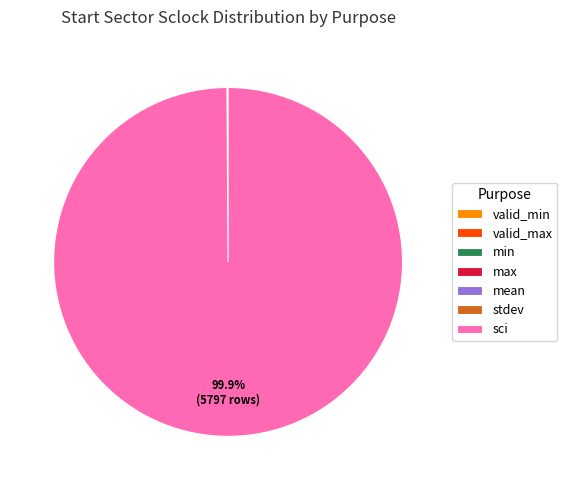

What is the largest slice in the pie chart?

sci